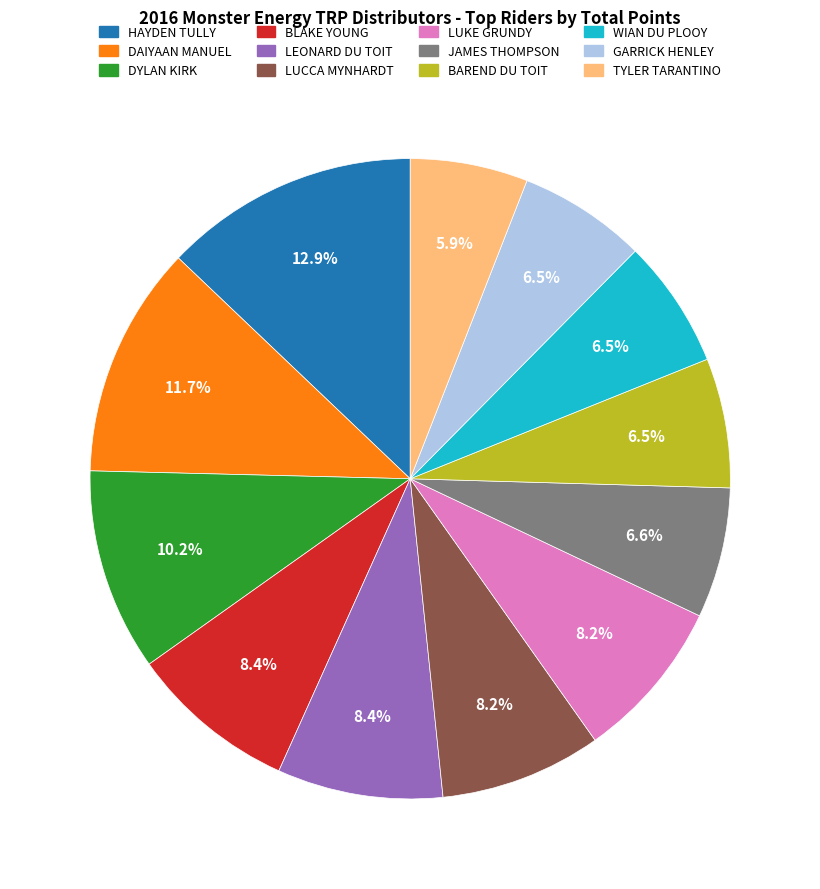

How many slices are in this pie chart?

12